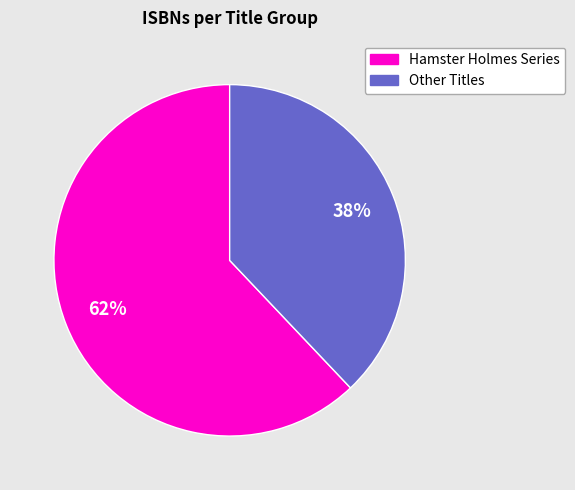

To the nearest percent, what is the difference between the largest and smallest slice percentages?

24%